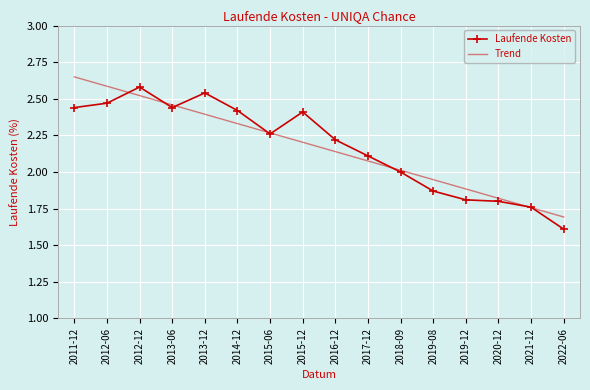

What is the sum of the Laufende Kosten values at 2013-06 and 2011-12?

4.9